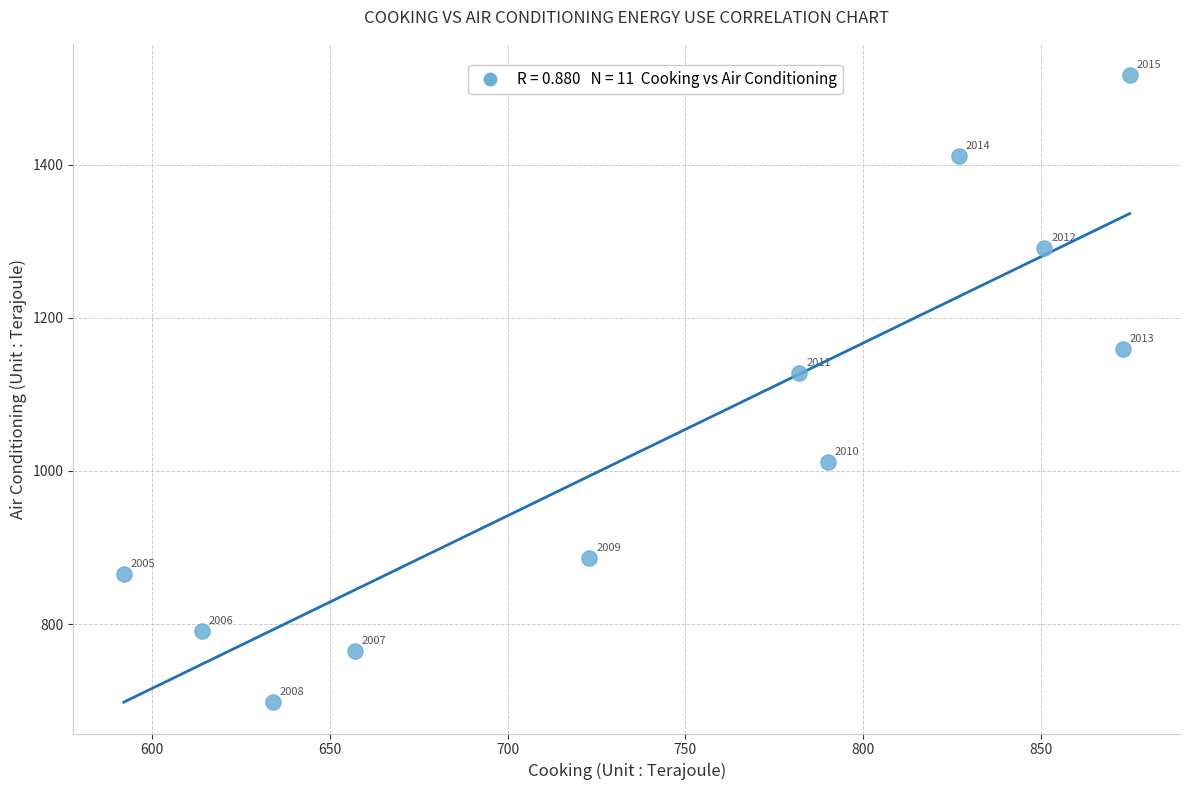

What Y value in the scatter plot is closest to 1107?

1128